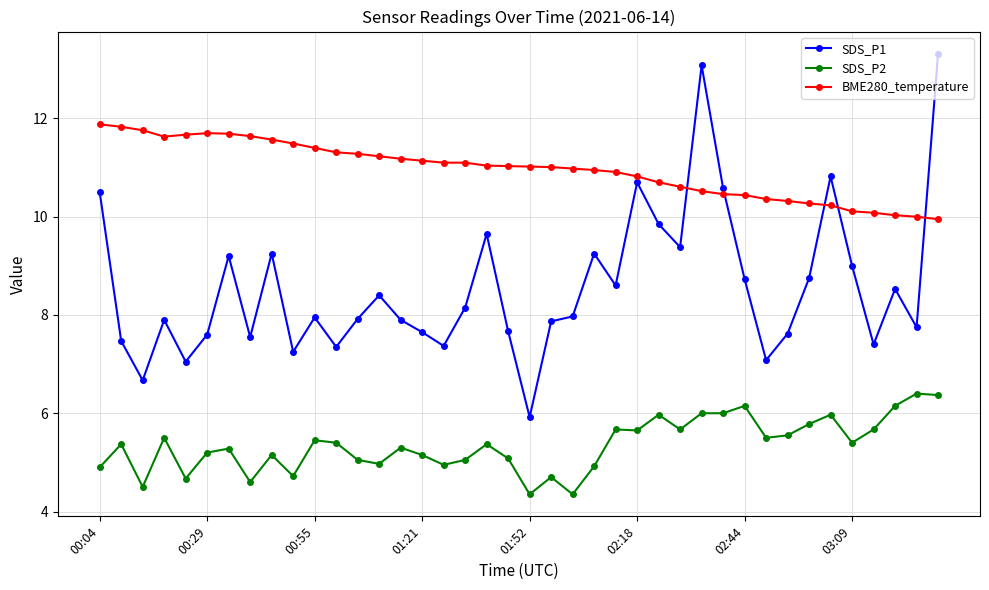

True or false: SDS_P2 has more than 0 points higher than both neighbors.

True